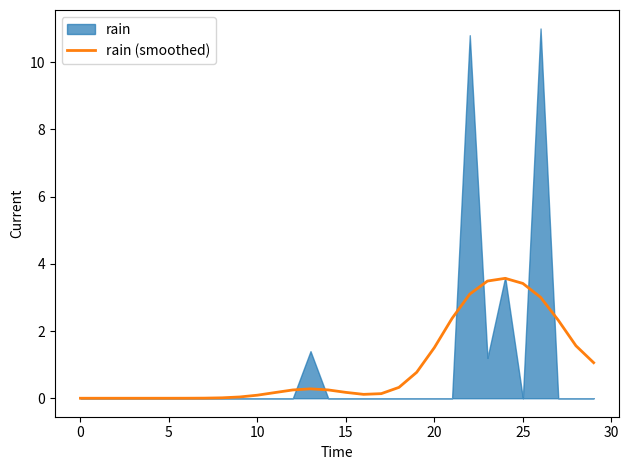

The rain (smoothed) series shows 1.5 at 0. True or false?

False